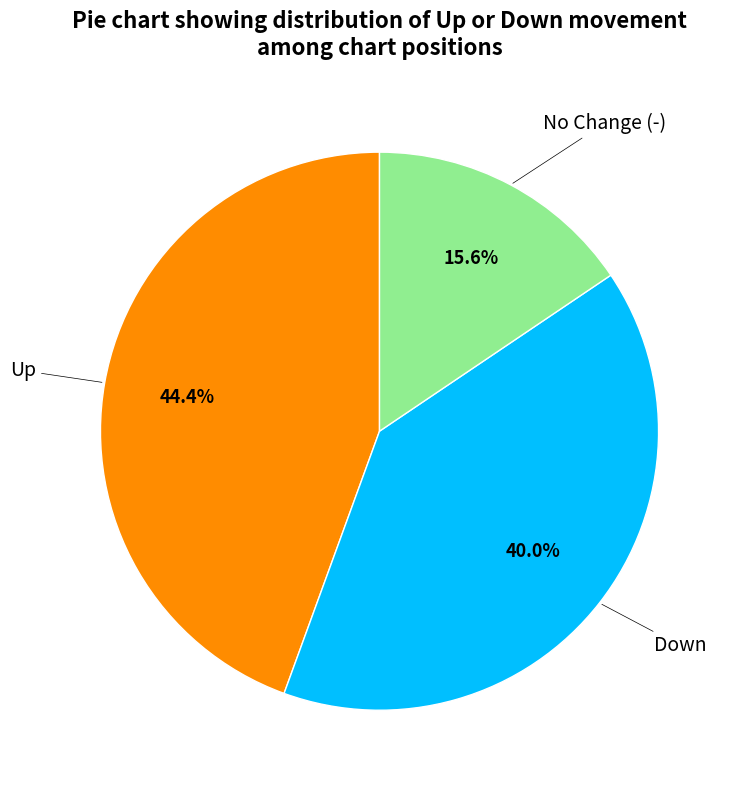

Does any single category account for the majority?

No